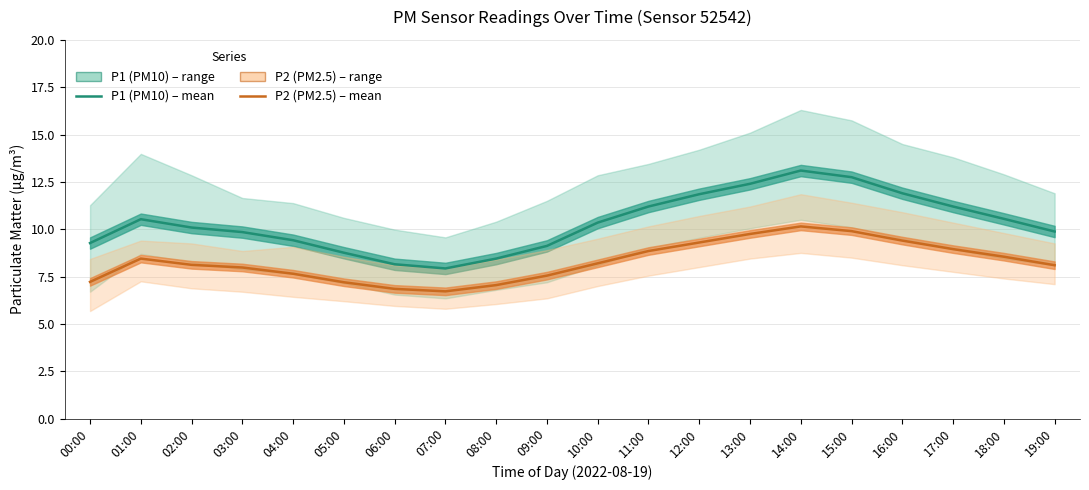

How many values in the P2 (PM2.5) series exceed 8?

12